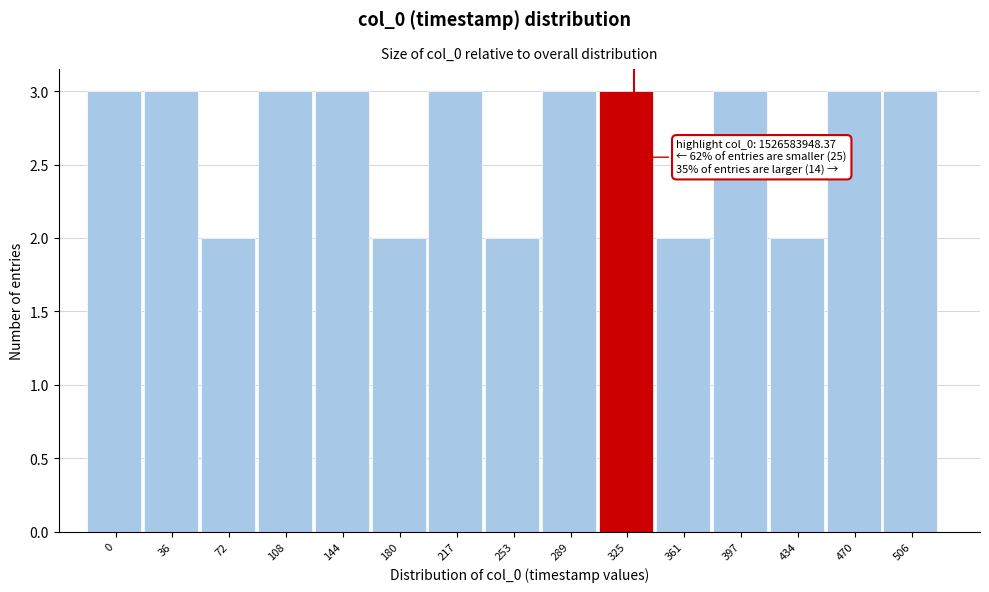

Reading left to right, transcribe all the data shown in this chart.

0=3	36=3	72=2	108=3	144=3	180=2	217=3	253=2	289=3	325=3	361=2	397=3	434=2	470=3	506=3